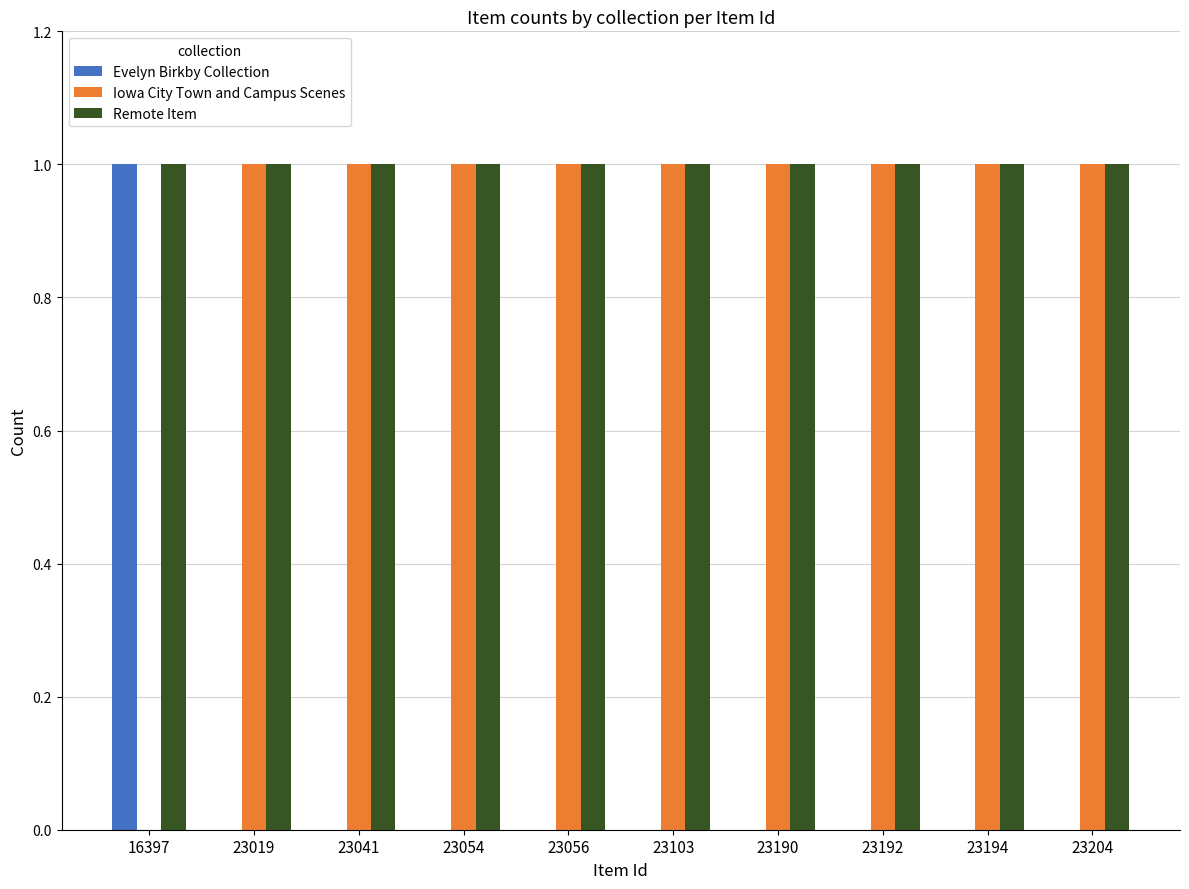

True or false: Evelyn Birkby Collection has a value of 0 at 23204.

True